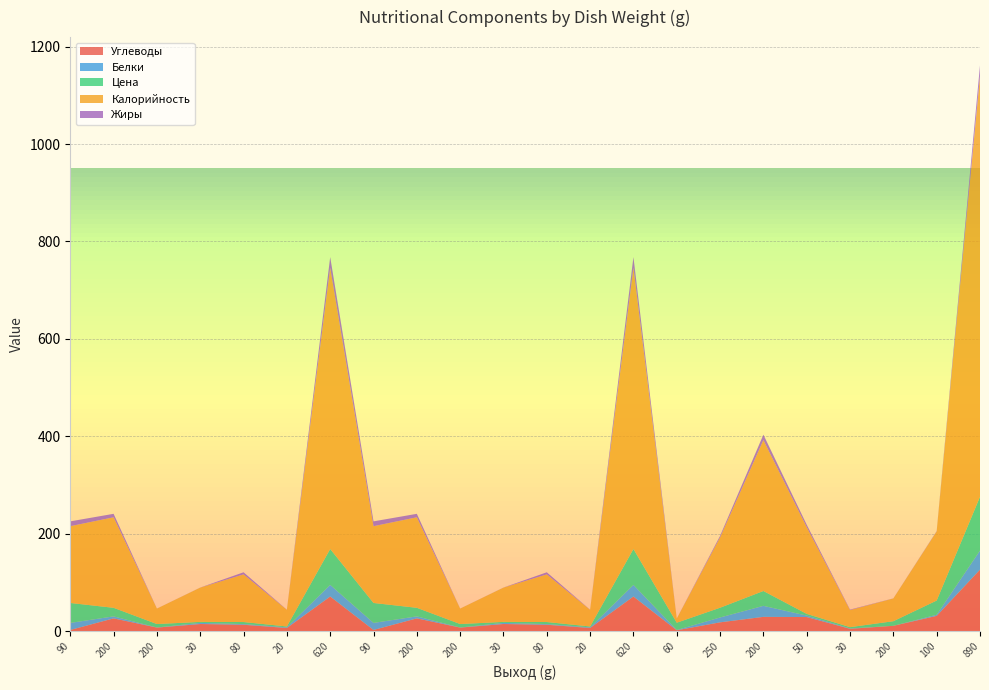

Reading left to right, transcribe all the data shown in this chart.

Углеводы: 90=2.6	200=26.4	200=7.5	30=14.8	80=13.3	20=6.7	620=71.3	90=2.6	200=26.4	200=7.5	30=14.8	80=13.3	20=6.7	620=71.3	60=2.0	250=18.2	200=29.5	50=29.1	30=5.0	200=11.1	100=31.5	890=126.5
Белки: 90=14.5	200=4.1	200=0.2	30=2.3	80=1.4	20=1.3	620=23.8	90=14.5	200=4.1	200=0.2	30=2.3	80=1.4	20=1.3	620=23.8	60=0.5	250=10.0	200=22.6	50=3.0	30=0.7	200=0.0	100=2.3	890=39.1
Цена: 90=40.9	200=17.6	200=7.1	30=2.1	80=4.2	20=1.8	620=73.7	90=40.9	200=17.6	200=7.1	30=2.1	80=4.2	20=1.8	620=73.7	60=15.0	250=20.0	200=30.5	50=3.5	30=2.7	200=9.5	100=29.2	890=110.5
Калорийность: 90=157.6	200=185.8	200=31.7	30=70.3	80=97.8	20=34.2	620=577.4	90=157.6	200=185.8	200=31.7	30=70.3	80=97.8	20=34.2	620=577.4	60=8.5	250=144.2	200=309.6	50=178.0	30=35.0	200=46.7	100=141.8	890=863.8
Жиры: 90=9.9	200=7.1	200=0.1	30=0.2	80=4.3	20=0.2	620=21.8	90=9.9	200=7.1	200=0.1	30=0.2	80=4.3	20=0.2	620=21.8	60=0.1	250=3.2	200=11.3	50=5.0	30=1.0	200=0.2	100=0.8	890=21.6